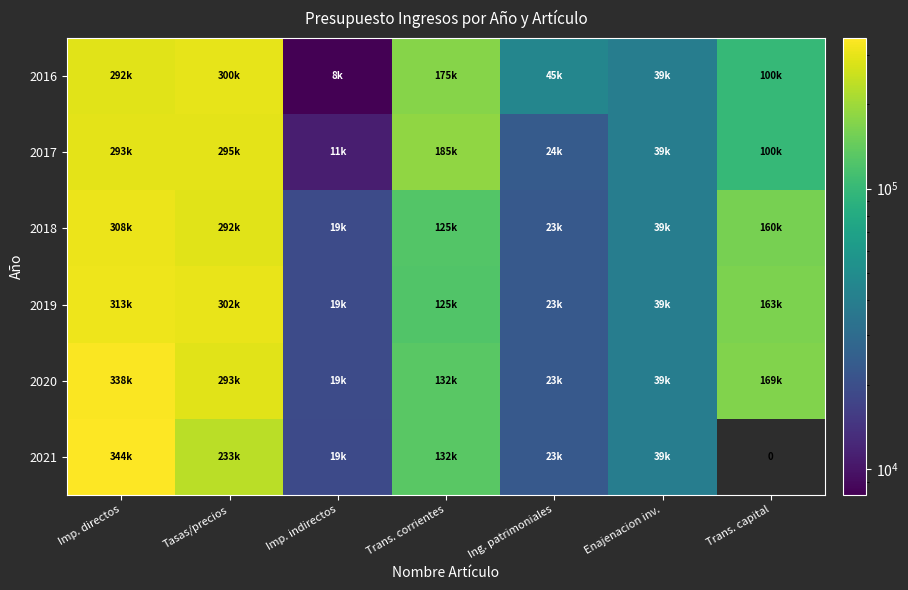

Which category has the highest value in the 2016 series?

Tasas/precios